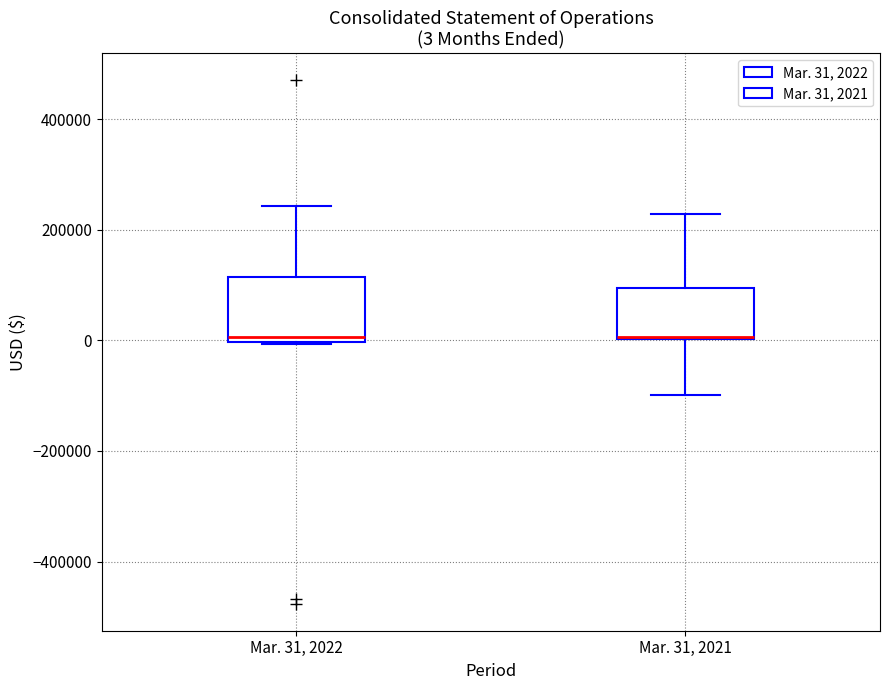

Which box is the tallest, from its lower edge to its upper edge?

Mar. 31, 2022